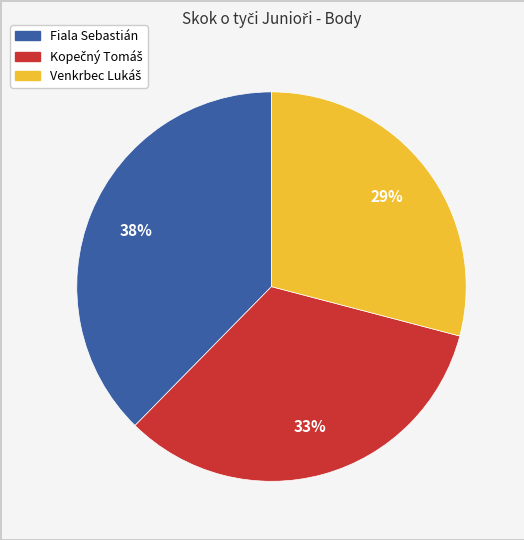

How many segments does this pie chart have?

3